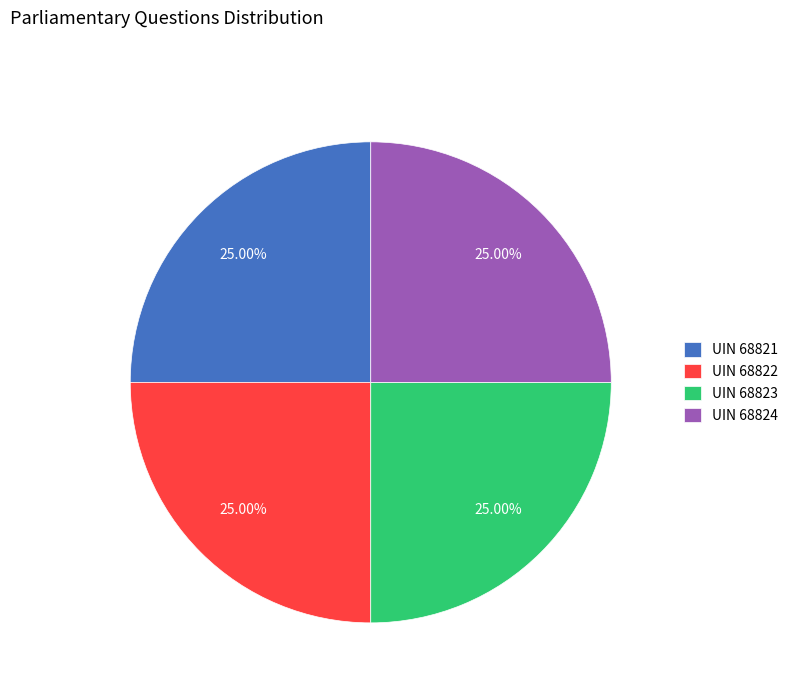

Is there any slice that represents more than half of the pie?

No